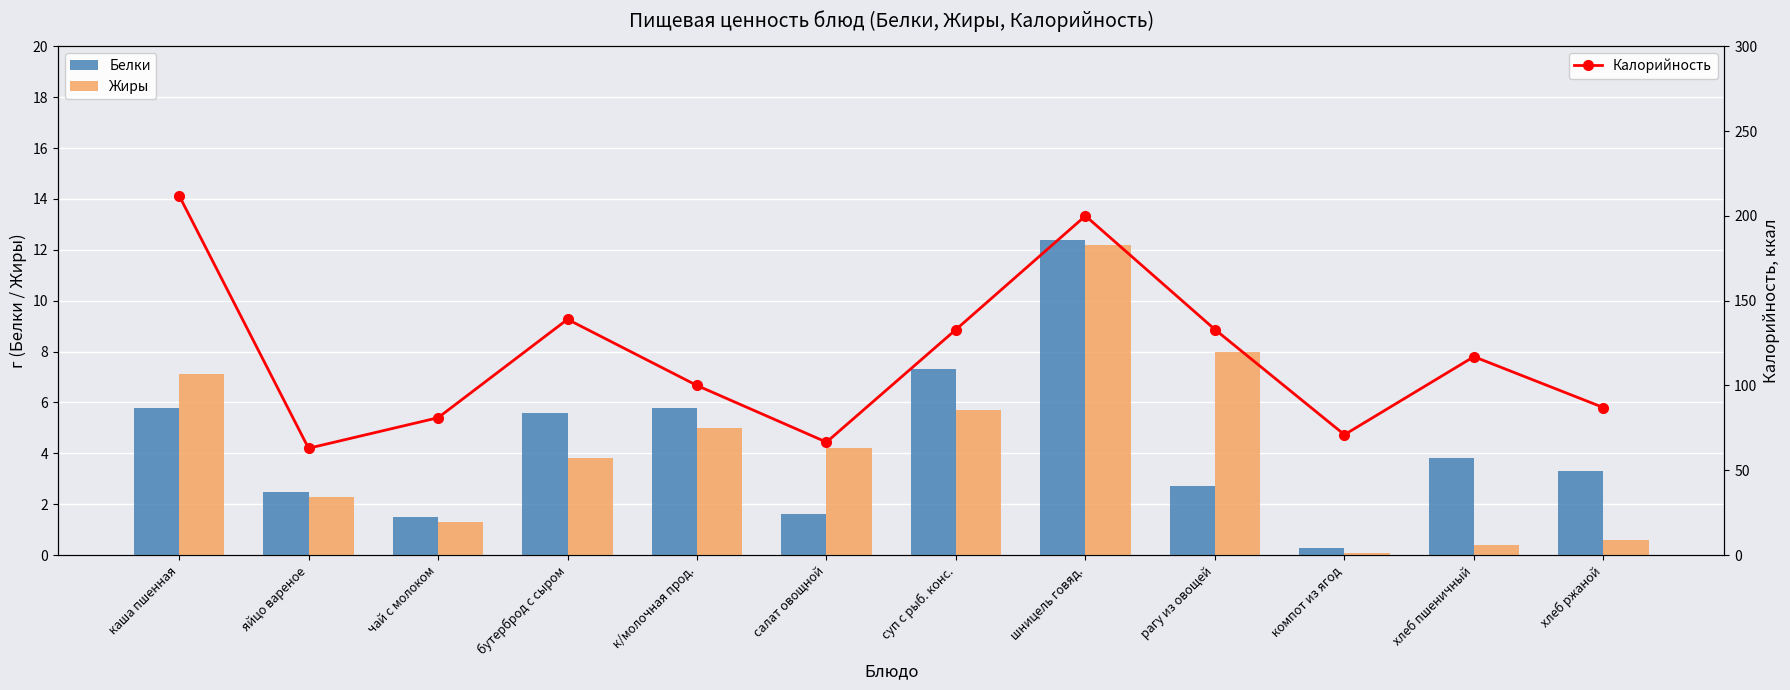

Is it true that Калорийность equals 37.8 at салат овощной?

False